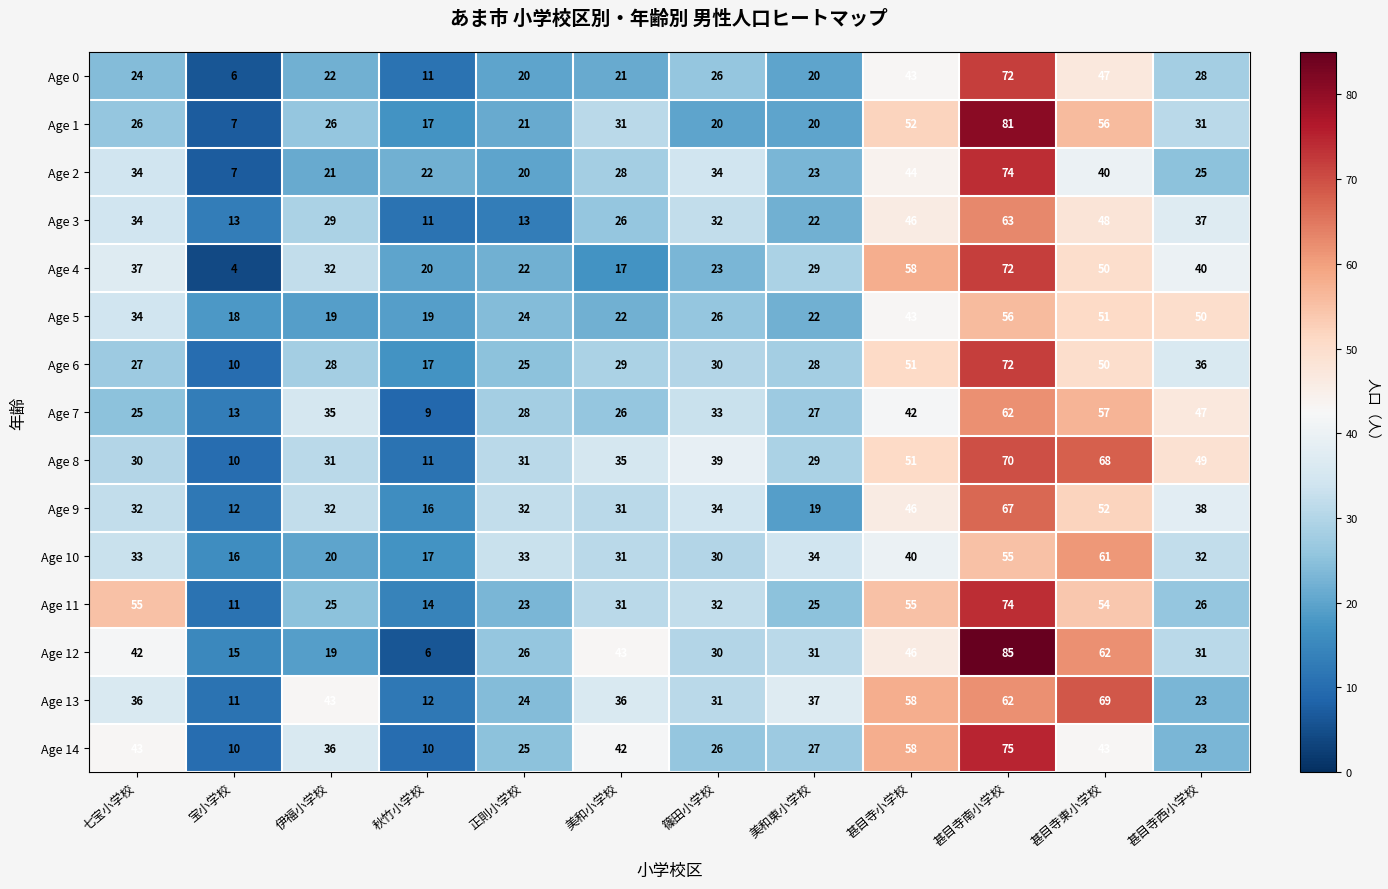

Which category has the lowest value in the Age 0 series?

宝小学校